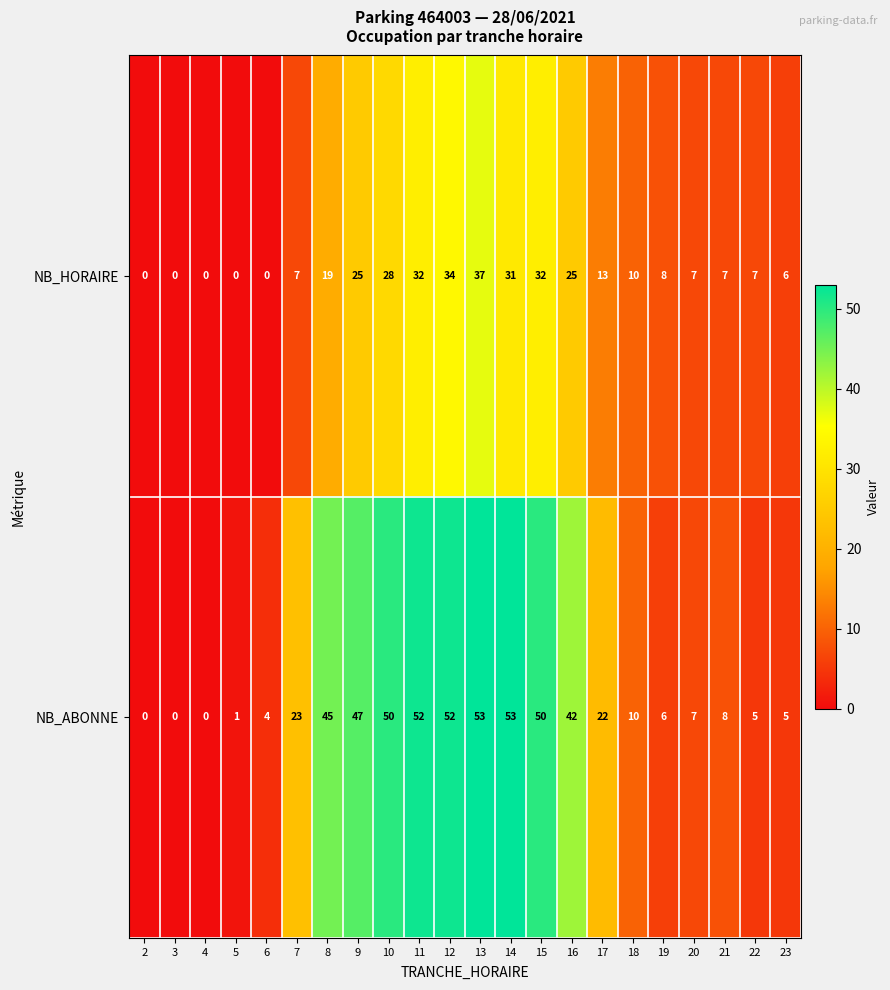

Rank the series by their maximum value, from lowest to highest.

NB_HORAIRE, NB_ABONNE